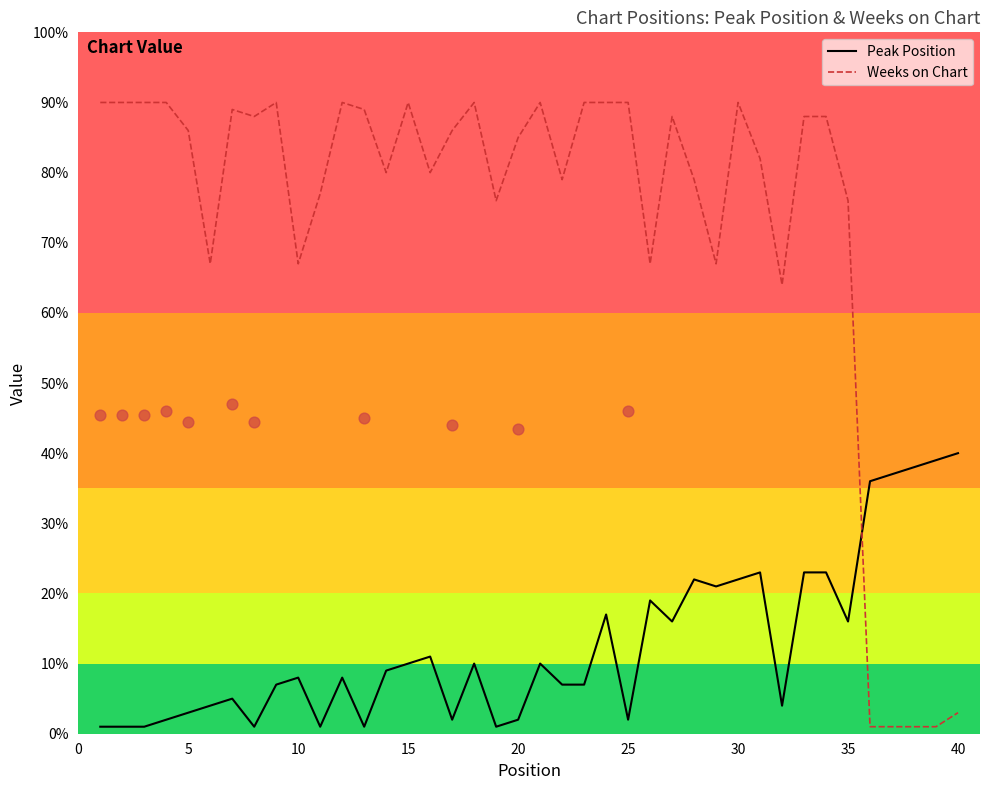

Which series has the widest spread of Y values?

Weeks on Chart